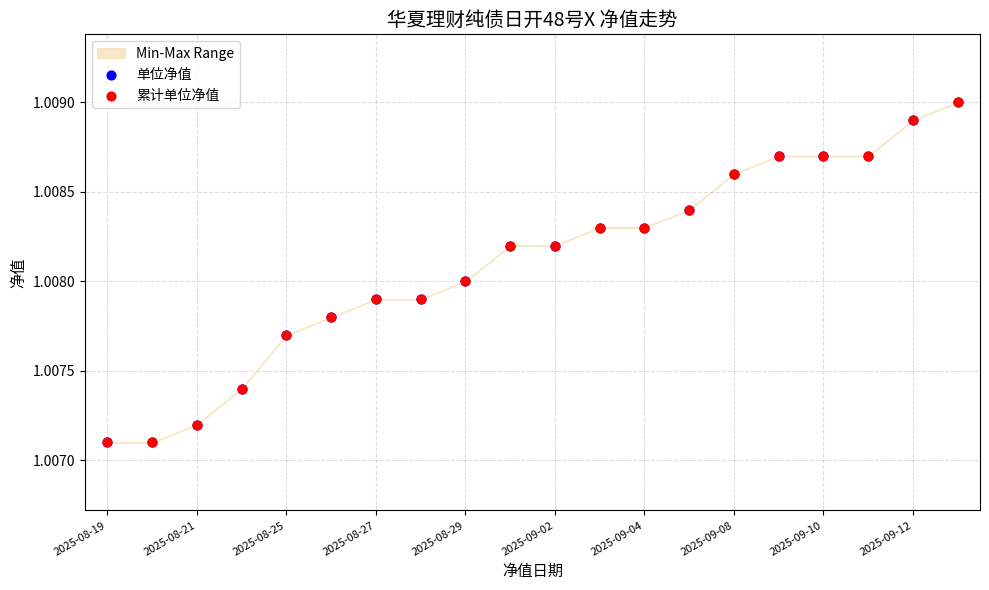

What are all the series names shown in the legend?

单位净值, 累计单位净值